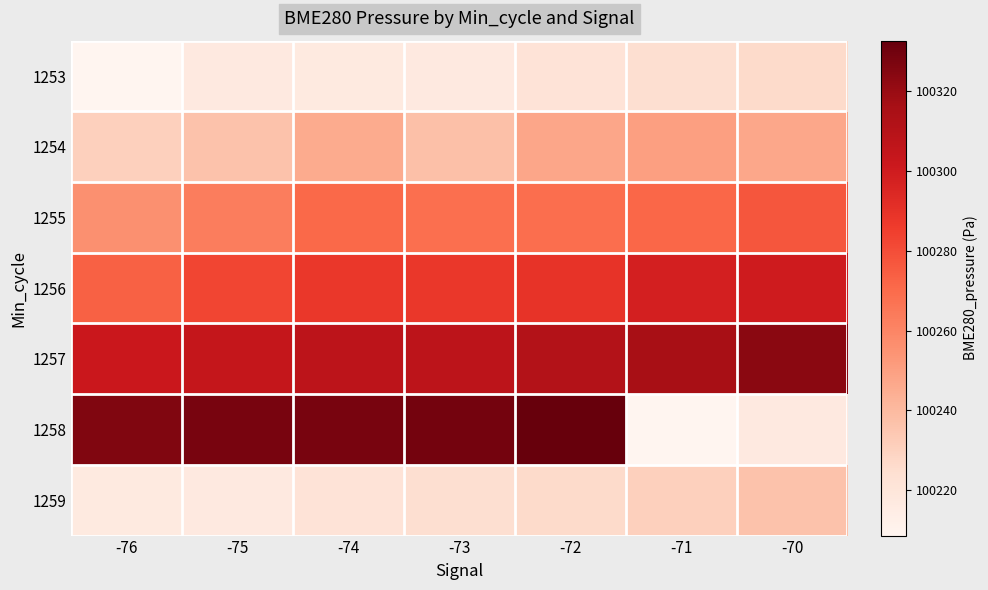

Reading left to right, extract all data points from this chart.

1253: -76=100208.6	-75=100216.9	-74=100216.4	-73=100217.1	-72=100221.6	-71=100224.5	-70=100226.4
1254: -76=100230.9	-75=100236.6	-74=100245.6	-73=100237.3	-72=100247.8	-71=100249.8	-70=100247.2
1255: -76=100255.8	-75=100263.3	-74=100270.7	-73=100268.6	-72=100268.8	-71=100271.2	-70=100277.0
1256: -76=100273.4	-75=100282.8	-74=100287.9	-73=100288.0	-72=100289.4	-71=100298.3	-70=100299.8
1257: -76=100301.8	-75=100304.2	-74=100307.3	-73=100307.1	-72=100311.3	-71=100315.4	-70=100323.9
1258: -76=100325.9	-75=100328.1	-74=100328.1	-73=100329.1	-72=100332.7	-71=100208.6	-70=100216.9
1259: -76=100216.4	-75=100217.1	-74=100221.6	-73=100224.5	-72=100226.4	-71=100230.9	-70=100236.6